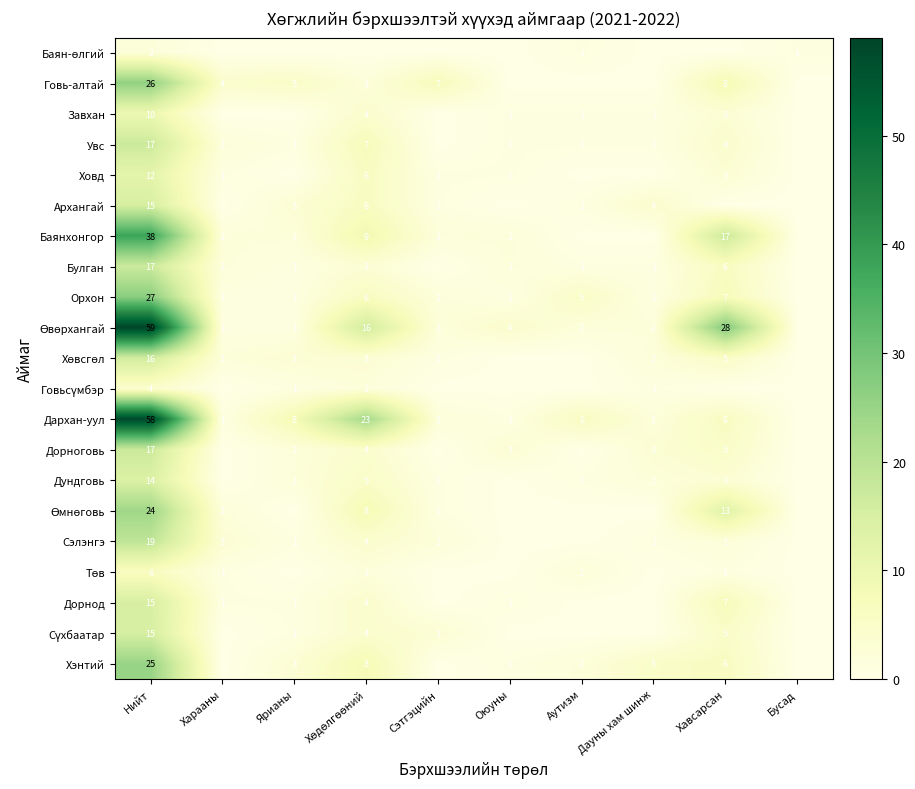

The Булган series shows 4 at Хавсарсан. True or false?

False